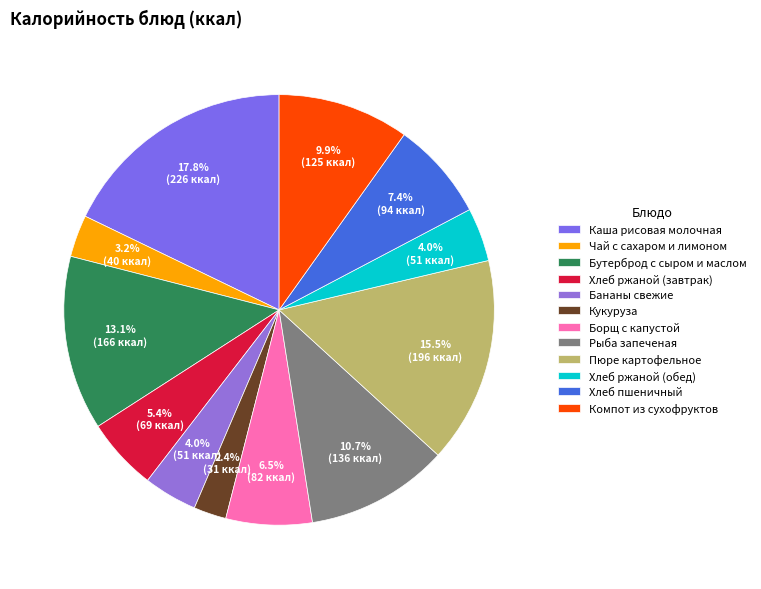

To the nearest percent, what is the difference between the Бананы свежие and Компот из сухофруктов slice percentages?

6%